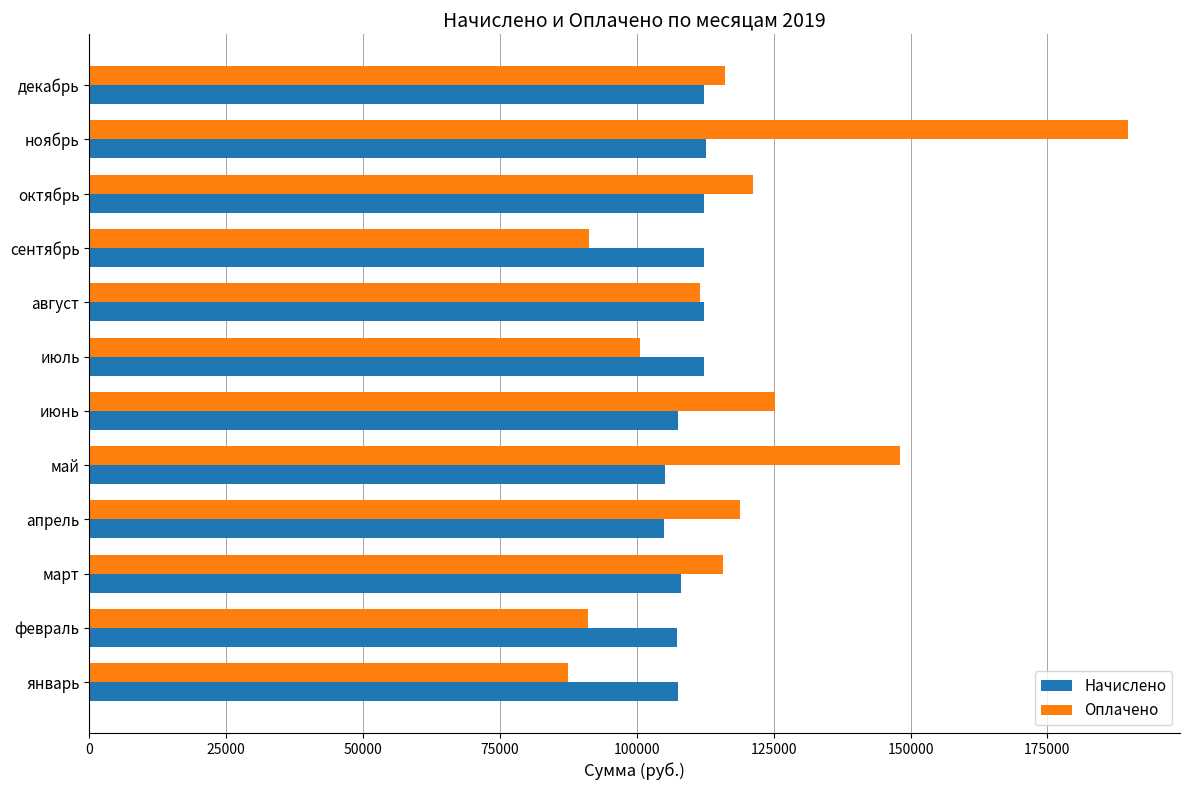

Is the value of Начислено at февраль greater than the value of Оплачено at ноябрь?

No